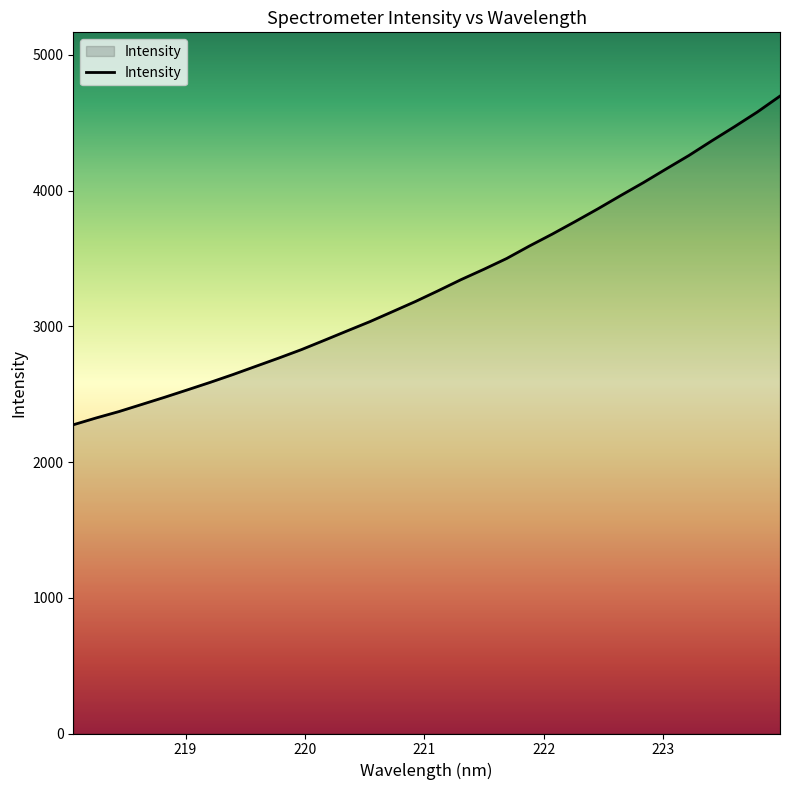

What is the greatest value displayed?

4696.5